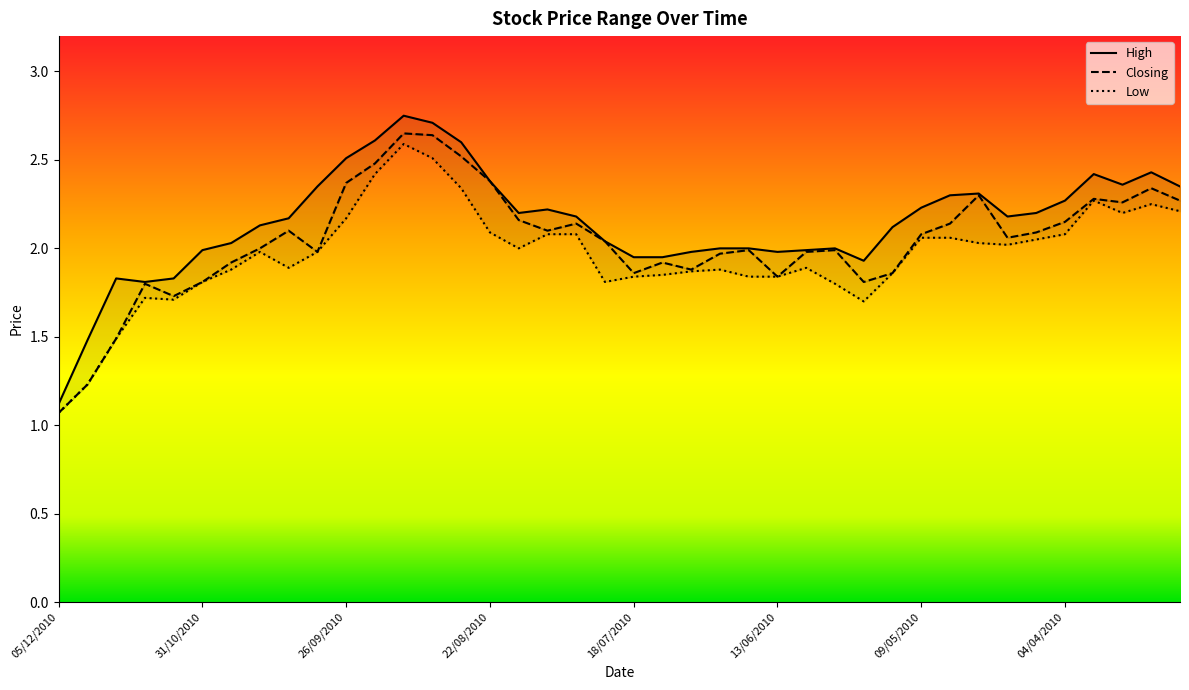

At which category is the sum across all series the highest?

13/09/2010